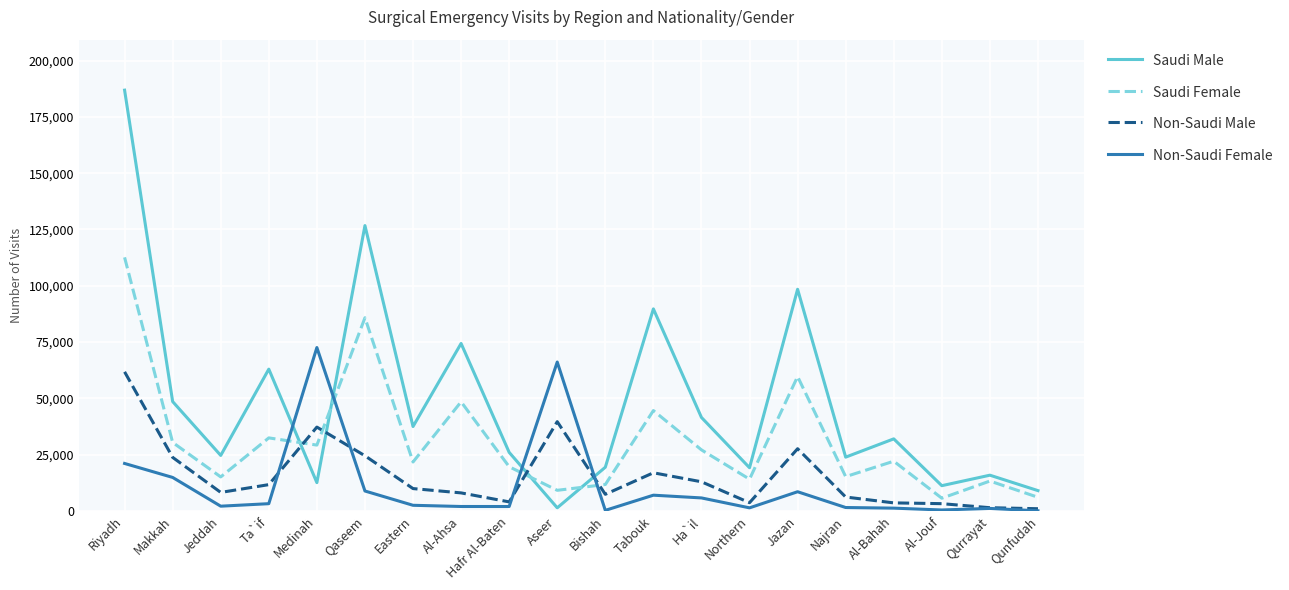

Is it true that Saudi Female equals 29220 at Medinah?

True